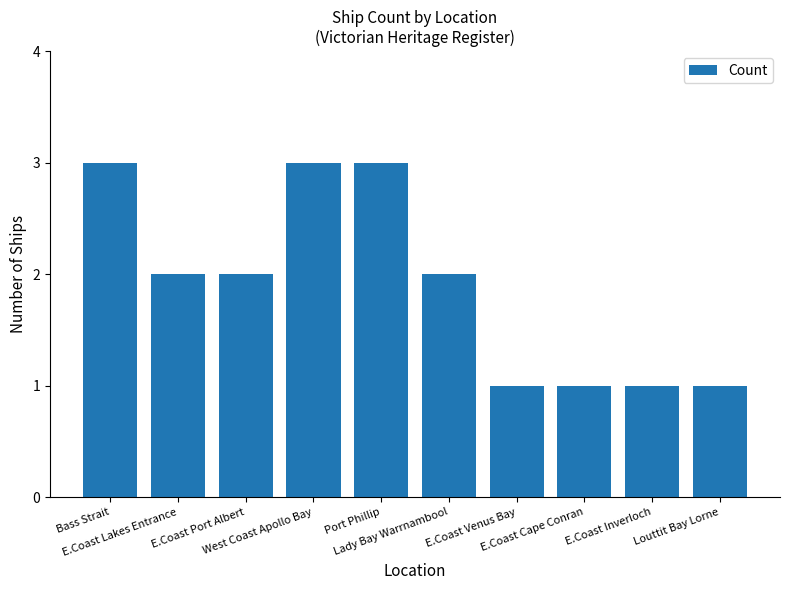

What is the difference between the maximum and second lowest values?

2